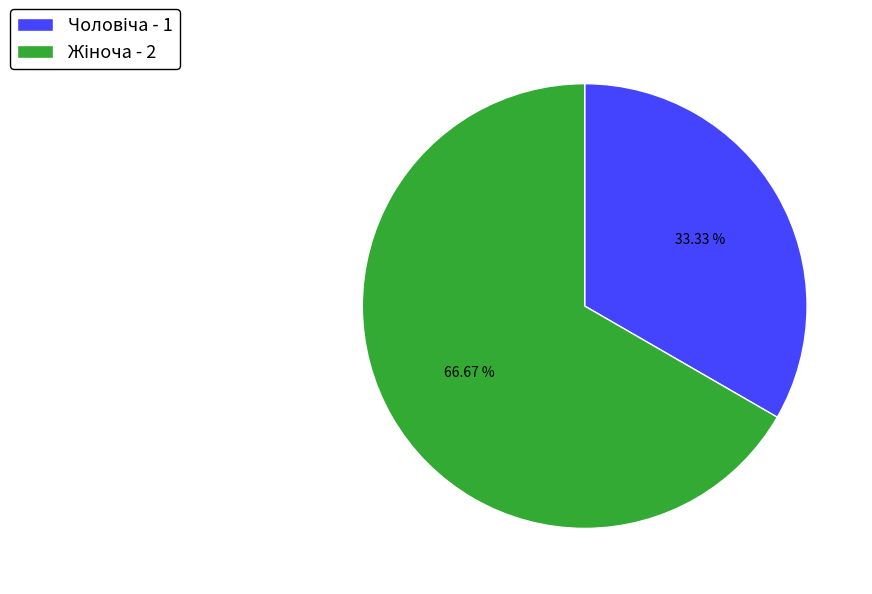

Is there a majority slice in this chart?

Yes